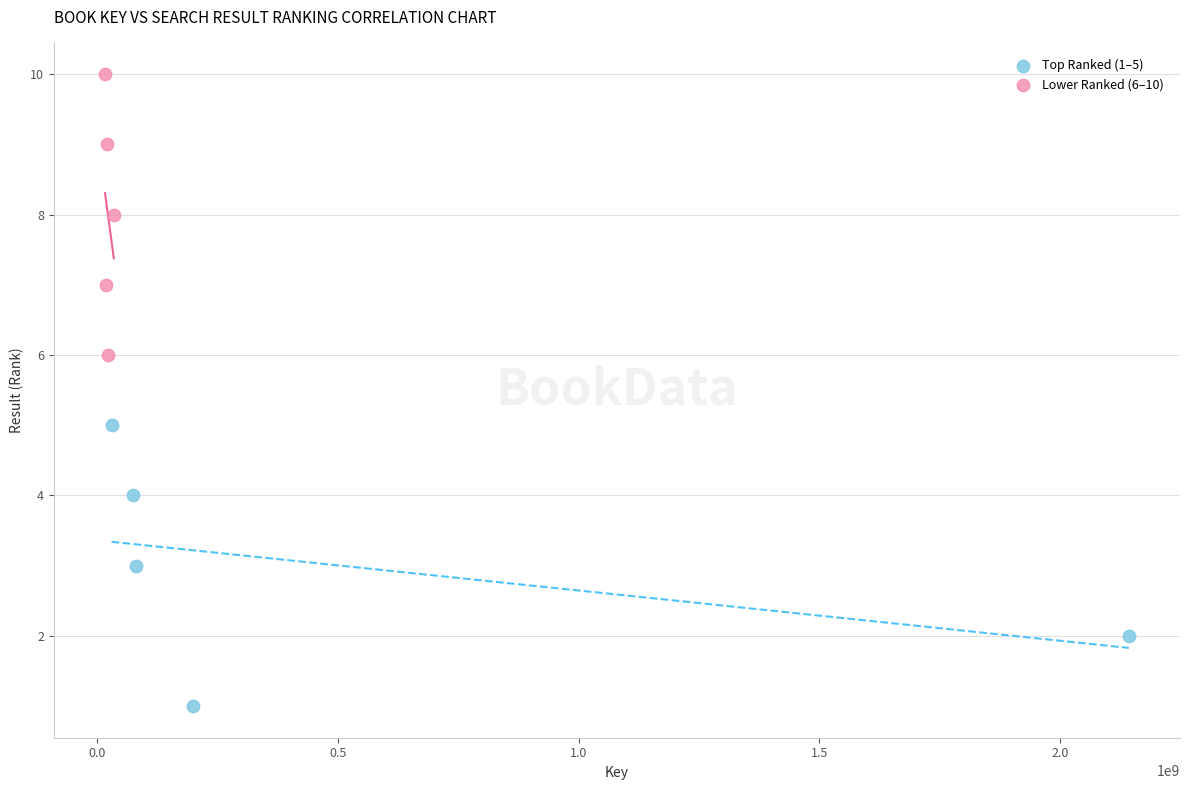

Which series reaches the maximum Y coordinate?

Lower Ranked (6–10)